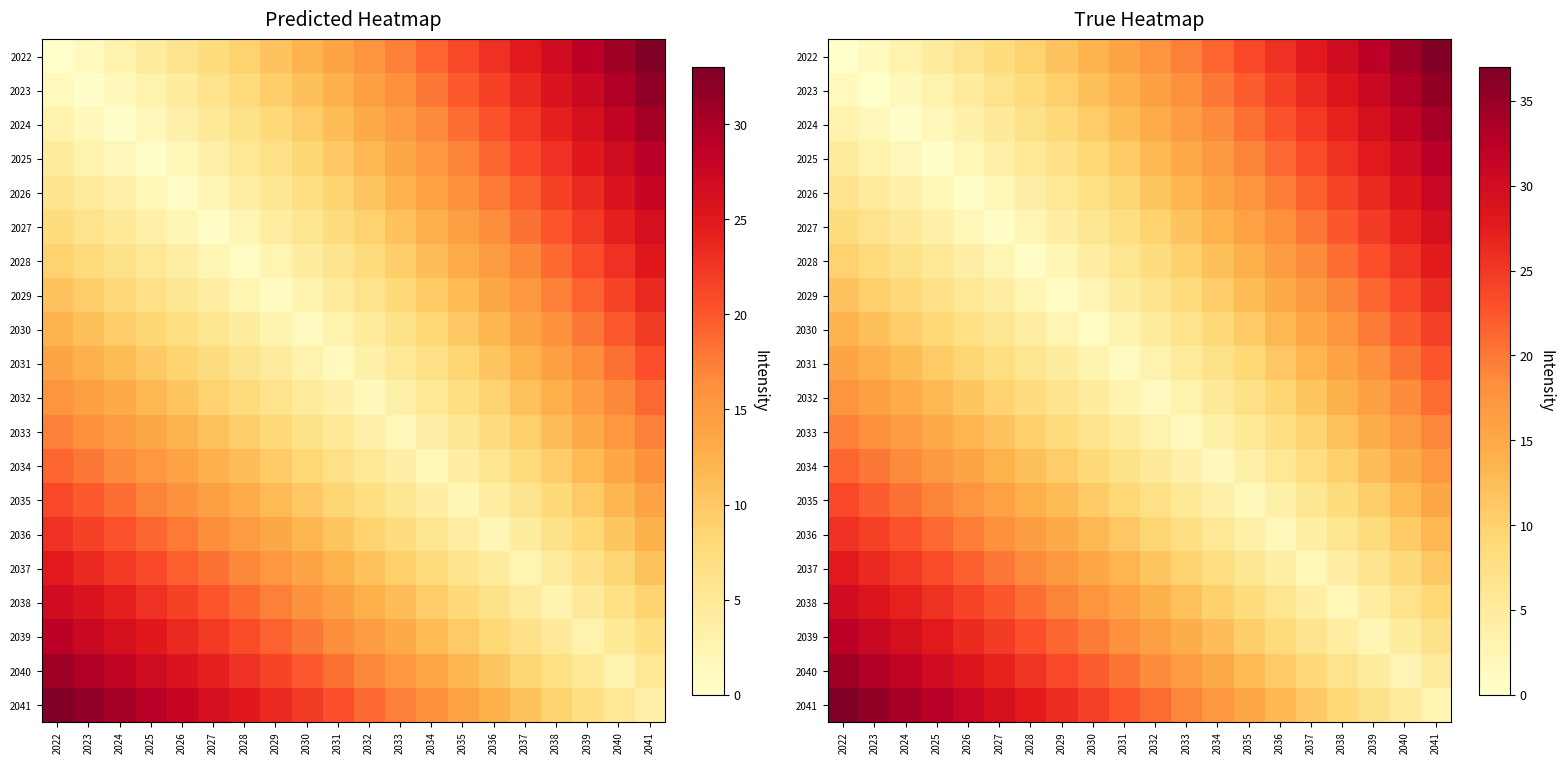

Is it true that 2033 equals 1.5 at 2033?

True